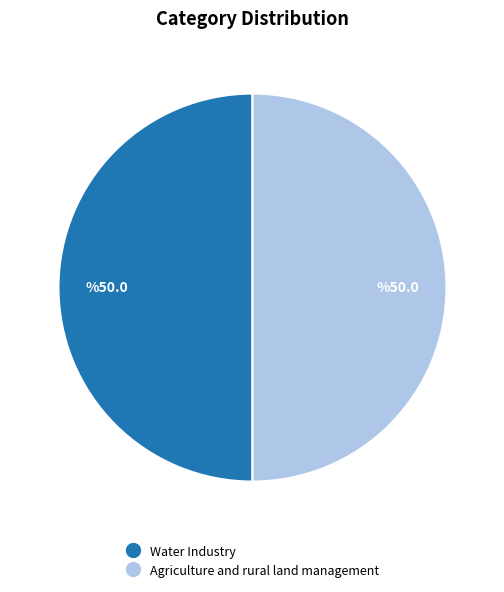

Is the sum of Agriculture and rural land management and Water Industry greater than half?

Yes